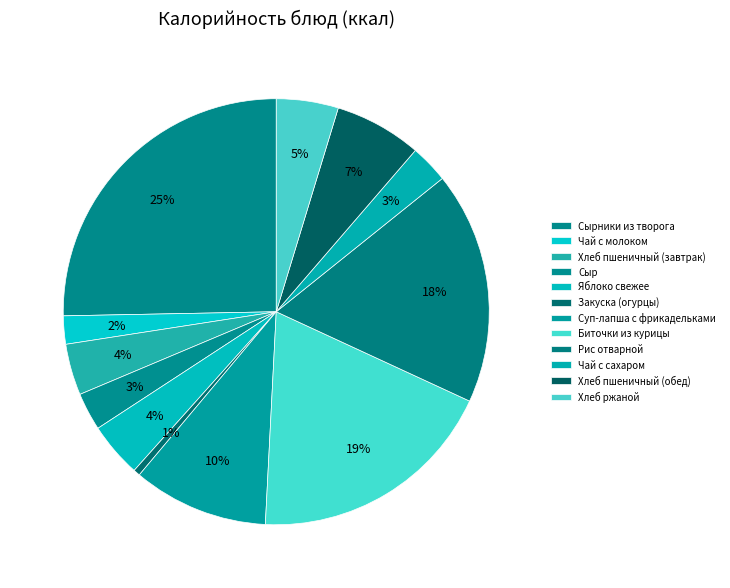

To the nearest percent, what is the average slice percentage?

8%